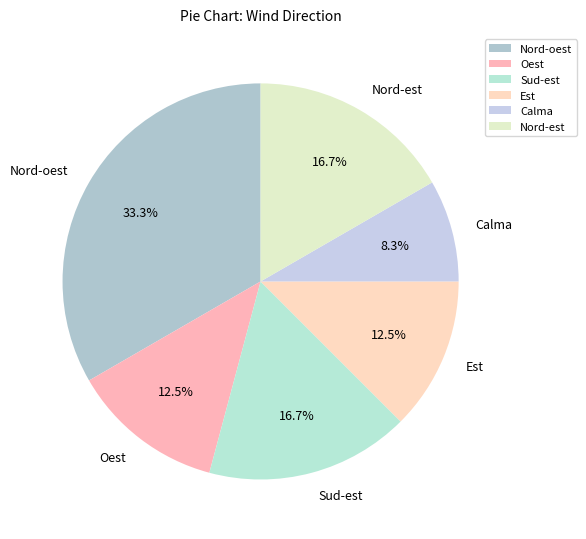

How many slices are in this pie chart?

6